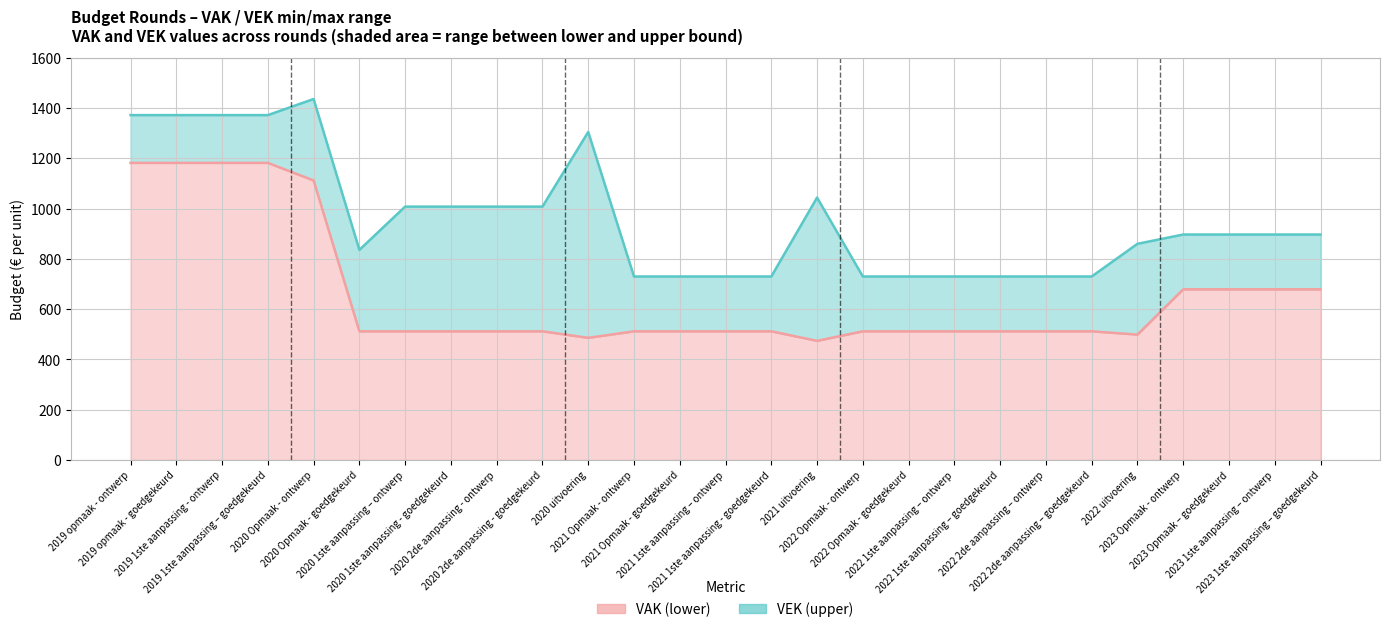

How many lines are shown in the chart?

2